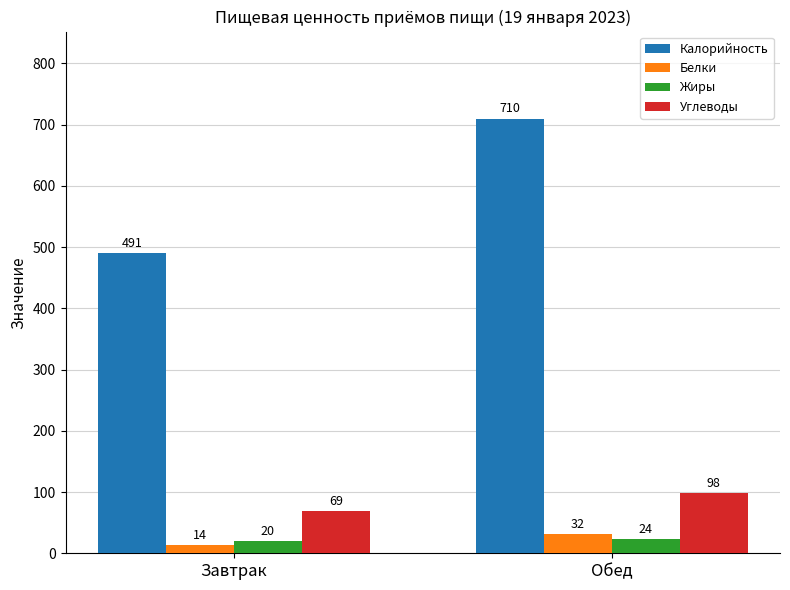

What is the total value across all series at Завтрак?

594